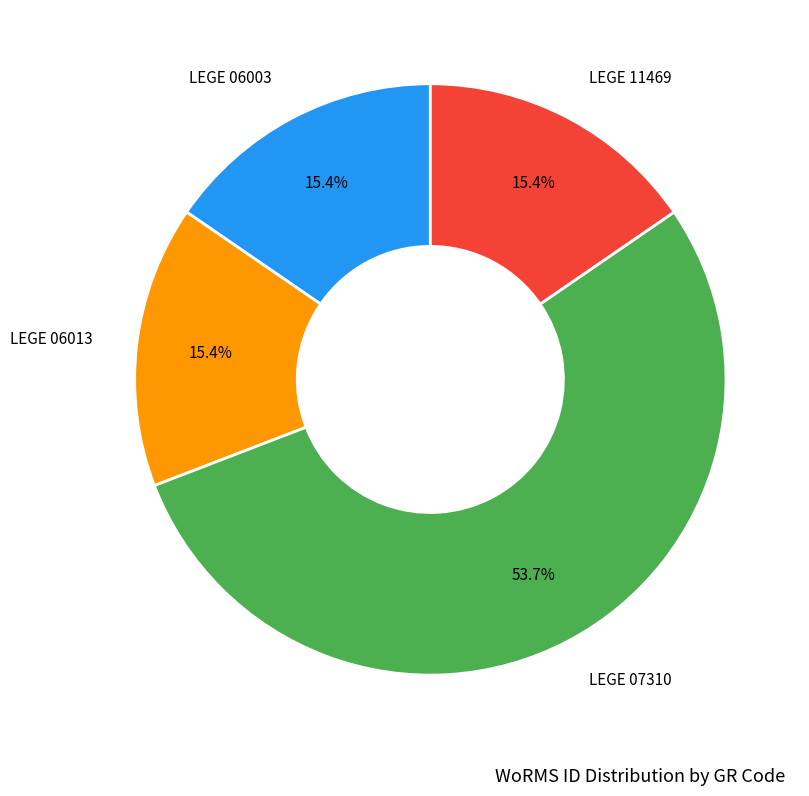

To the nearest percent, what is the difference between the largest and smallest slice percentages?

38%